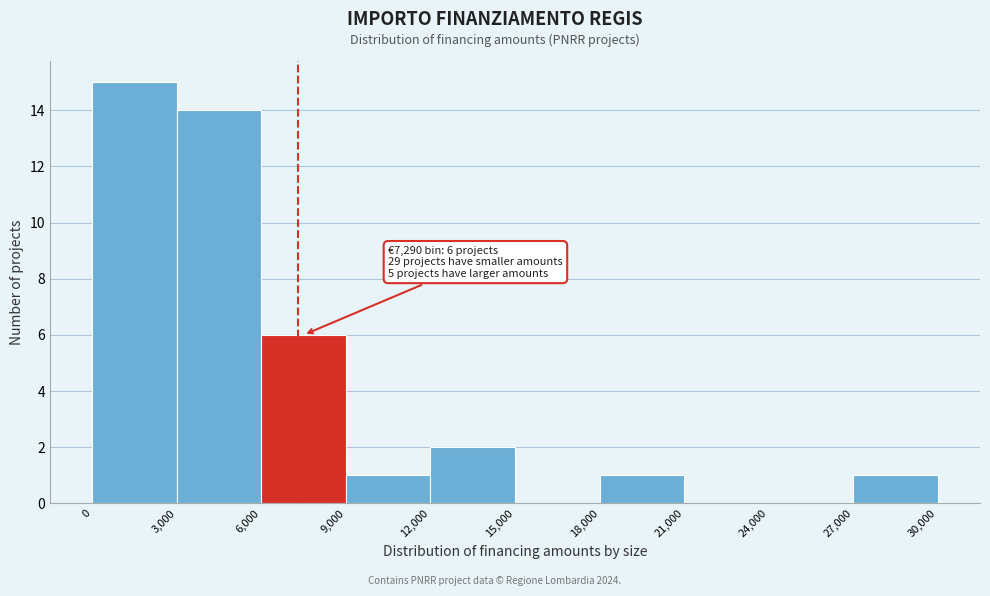

Which range on the x-axis has the tallest bar?

0 to 3,000